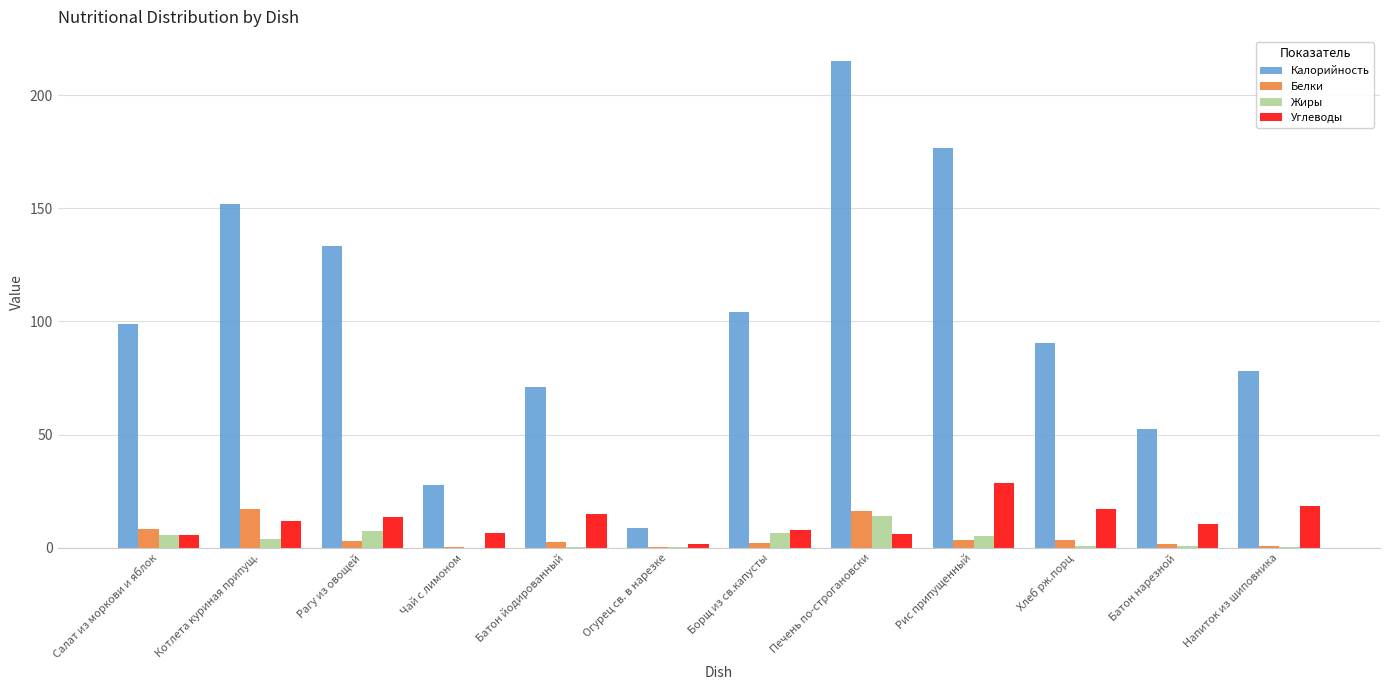

Is the value of Калорийность at Рис припущенный greater than the value of Белки at Хлеб рж.порц?

Yes